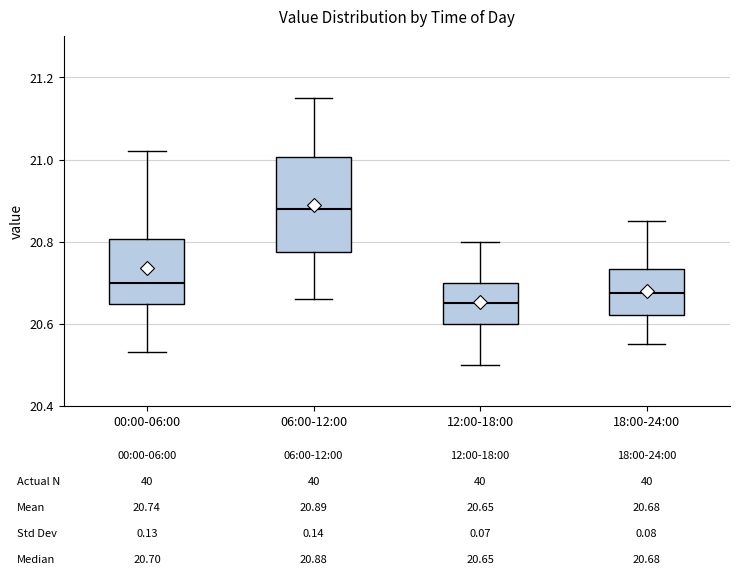

Comparing the boxes themselves (not the whiskers), which one is the tallest?

06:00-12:00